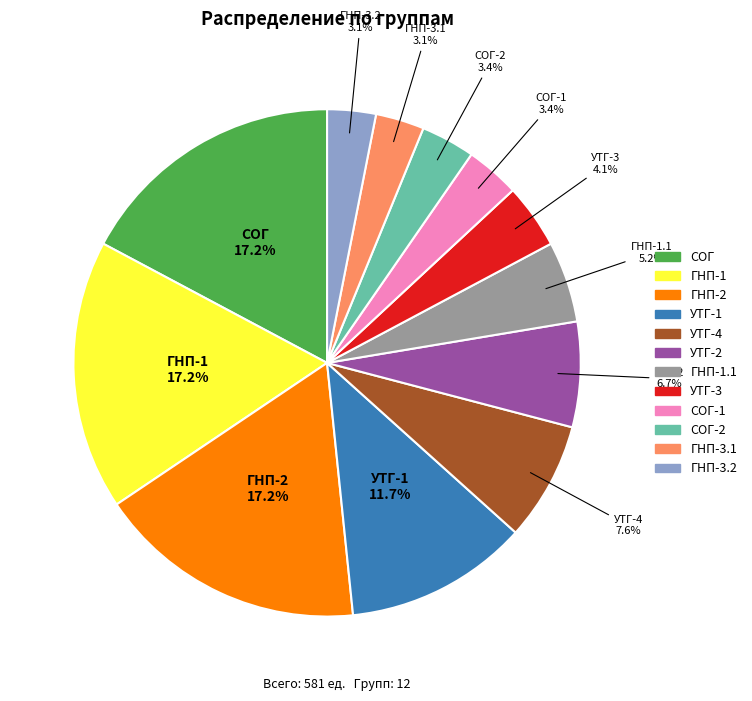

How many segments does this pie chart have?

12